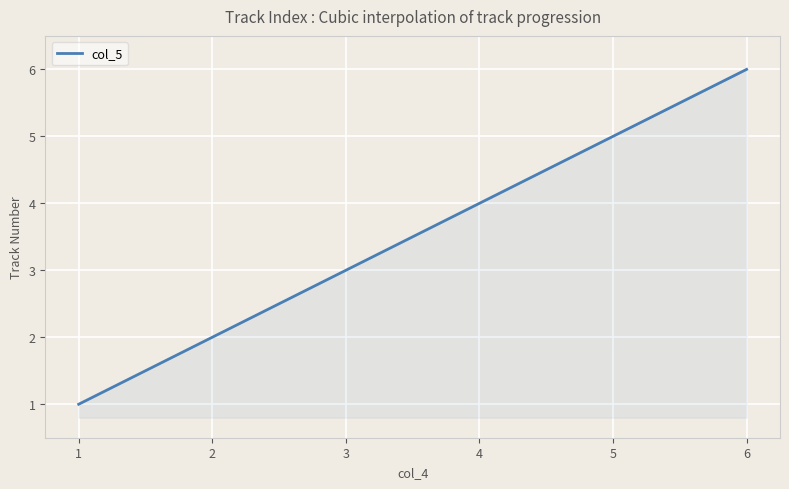

What is the sum of all values?

1050.0